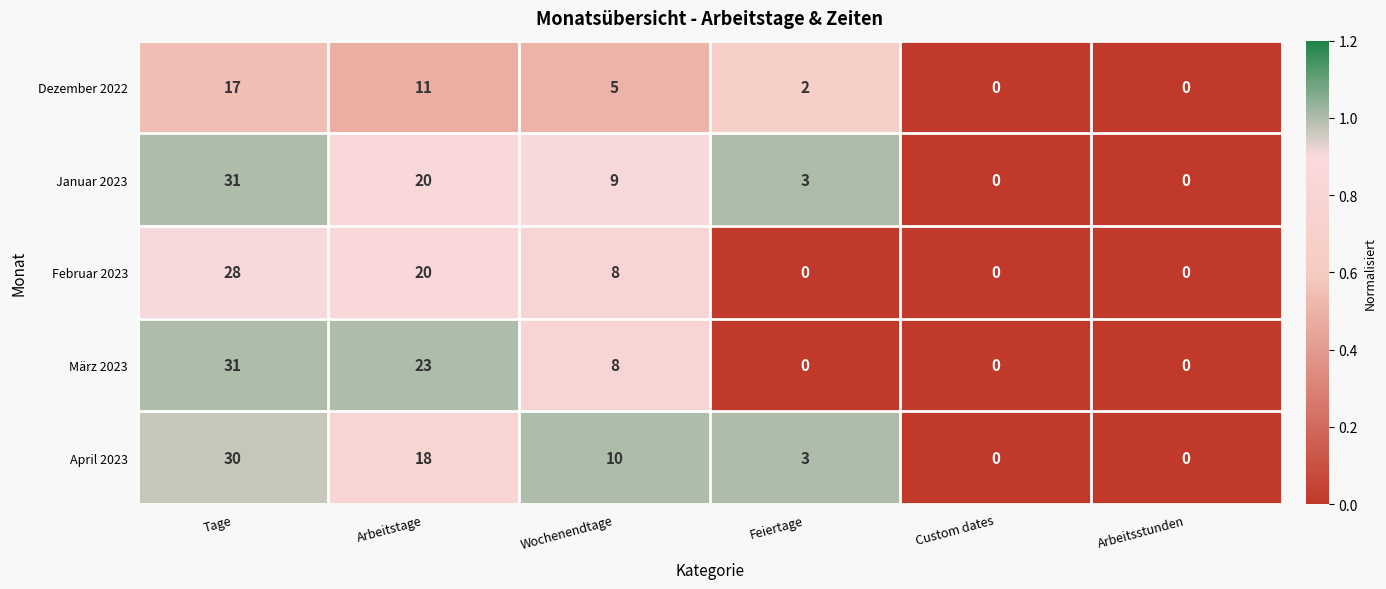

At which category does the chart reach its peak across all series?

Tage